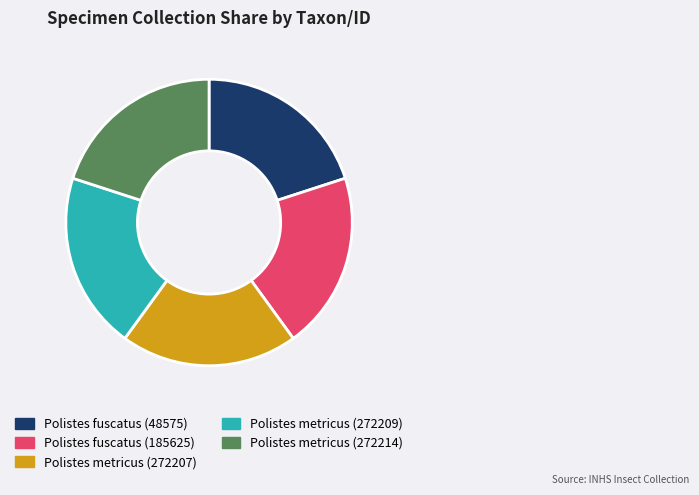

Is the sum of Polistes fuscatus (48575) and Polistes fuscatus (185625) greater than half?

No